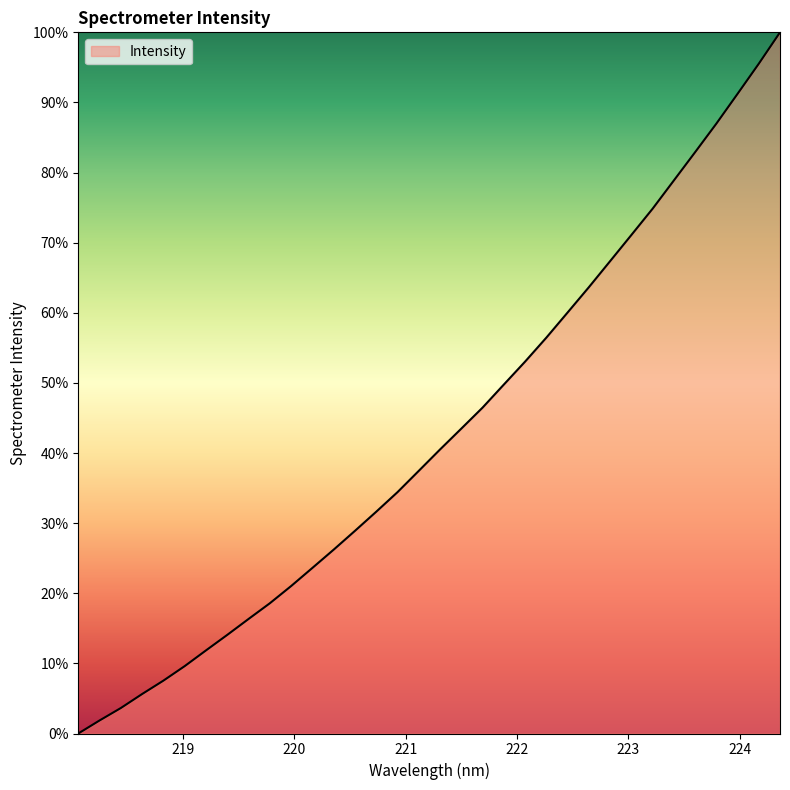

What is the maximum value shown in the chart?

100.0